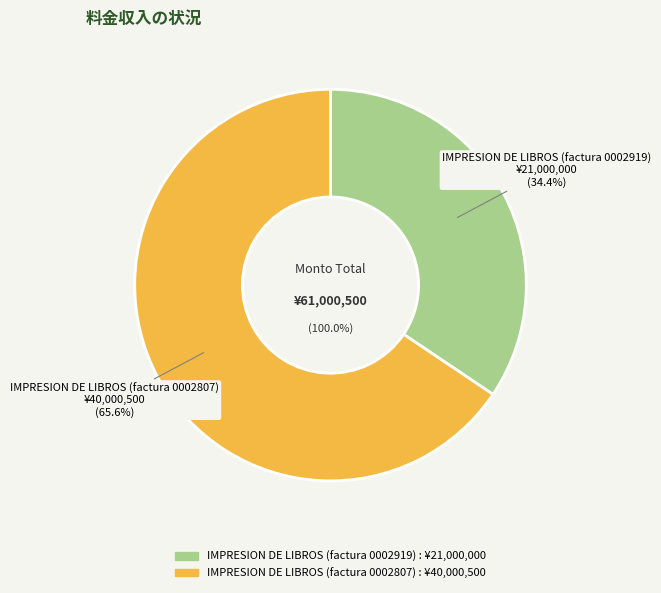

Rank the categories by value from lowest to highest.

IMPRESION DE LIBROS (factura 0002919), IMPRESION DE LIBROS (factura 0002807)